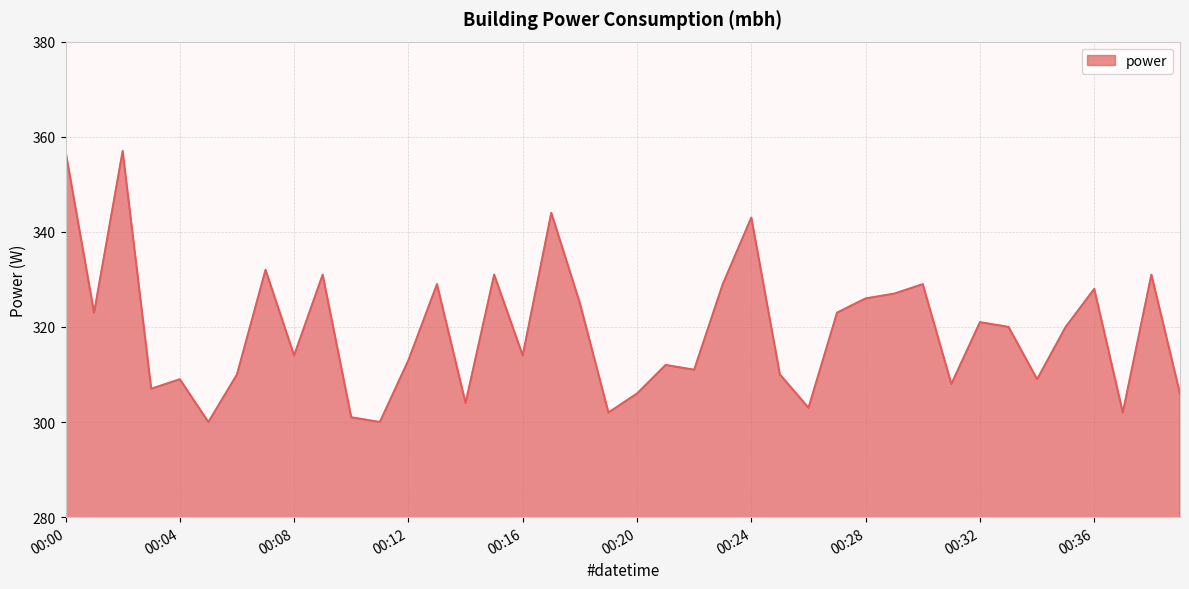

What is the minimum value shown in the chart?

300